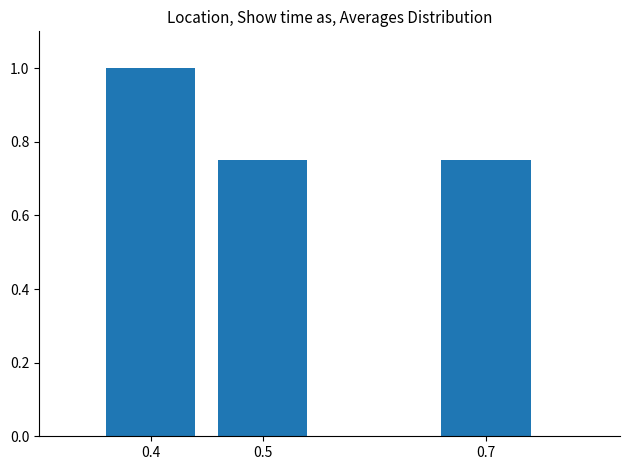

Read the value at 0.4.

1.0